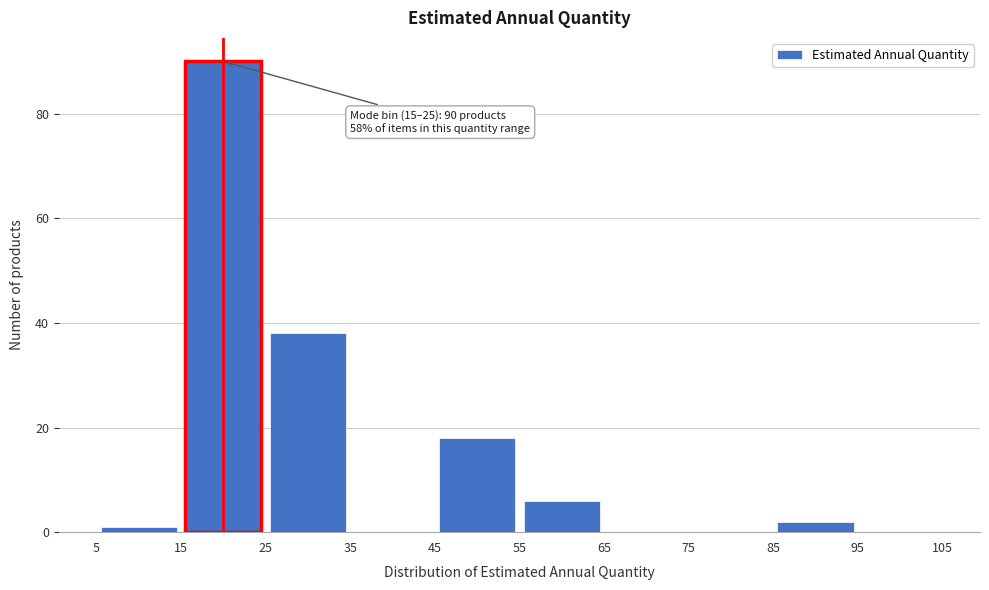

Which range on the x-axis has the tallest bar?

15 to 25